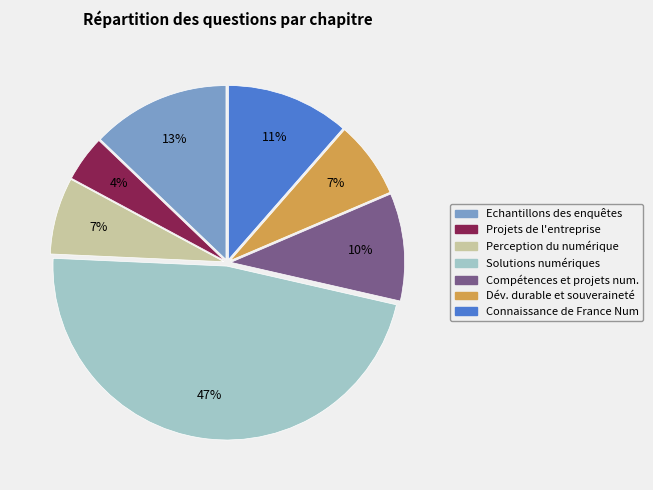

Does any single category account for the majority?

No